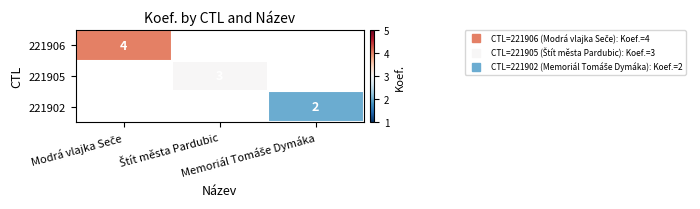

How many series are shown in this chart?

3